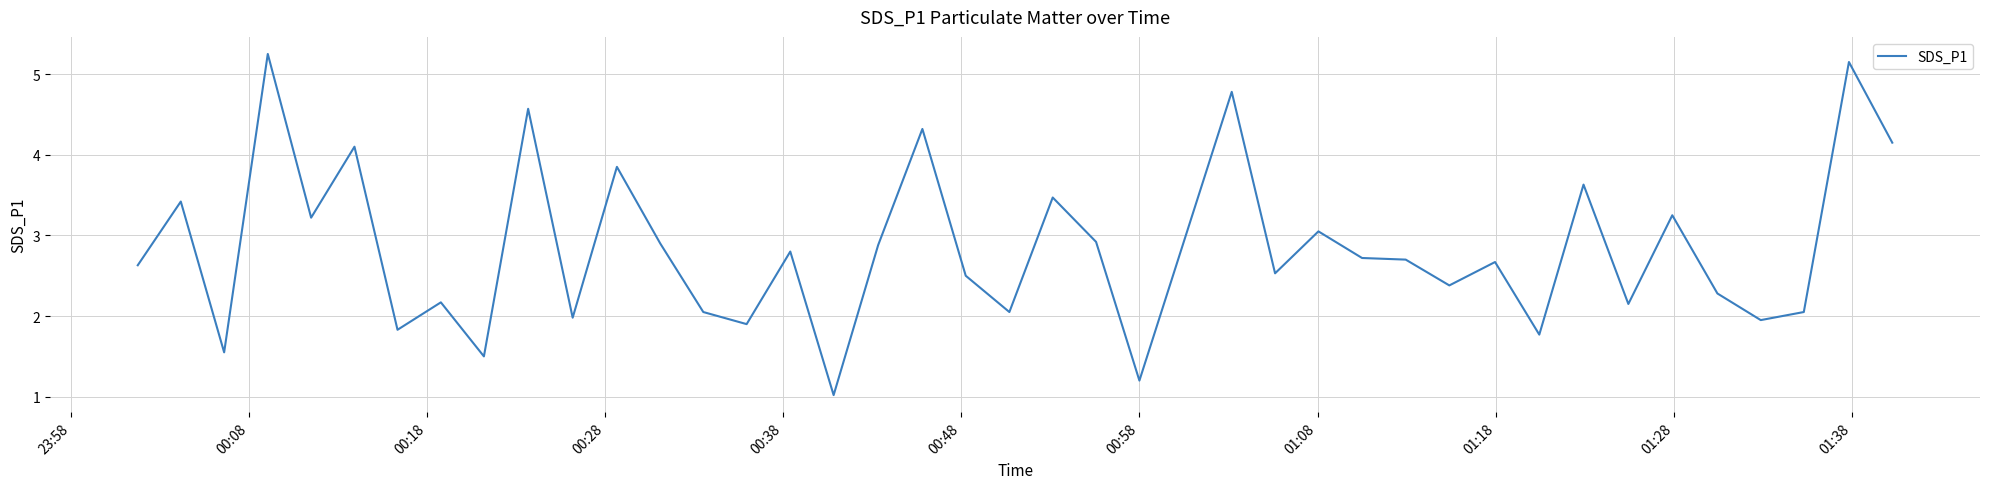

How many series are shown in this chart?

1